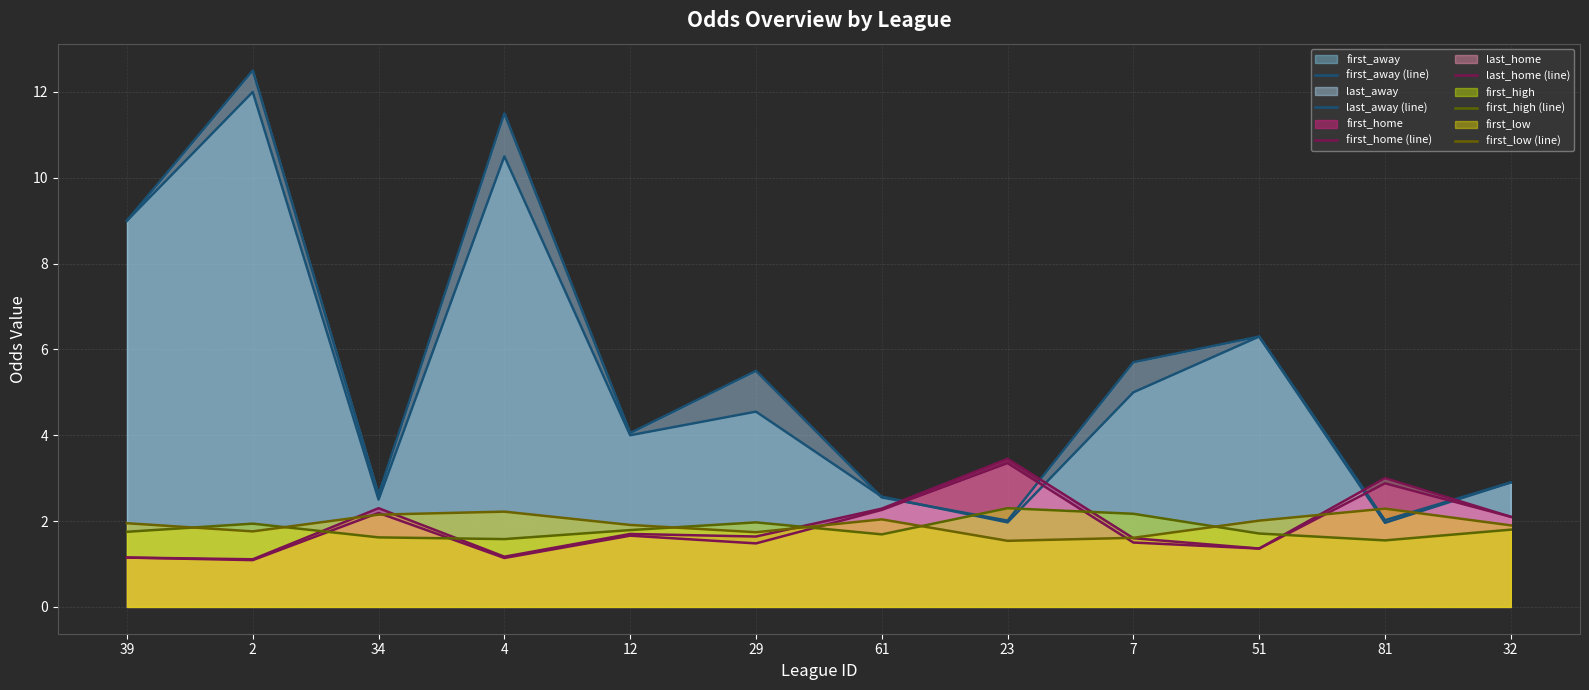

What is the total value across all series at 34?

13.4